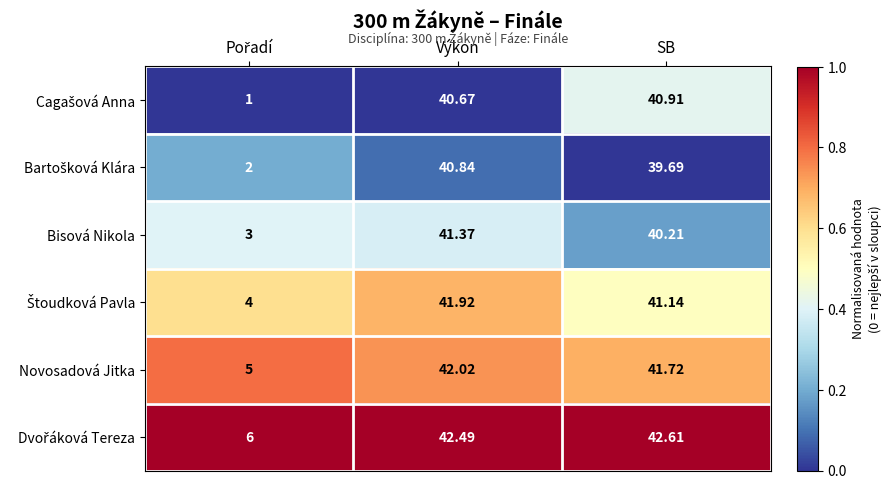

At which label does Novosadová Jitka reach its peak?

Výkon